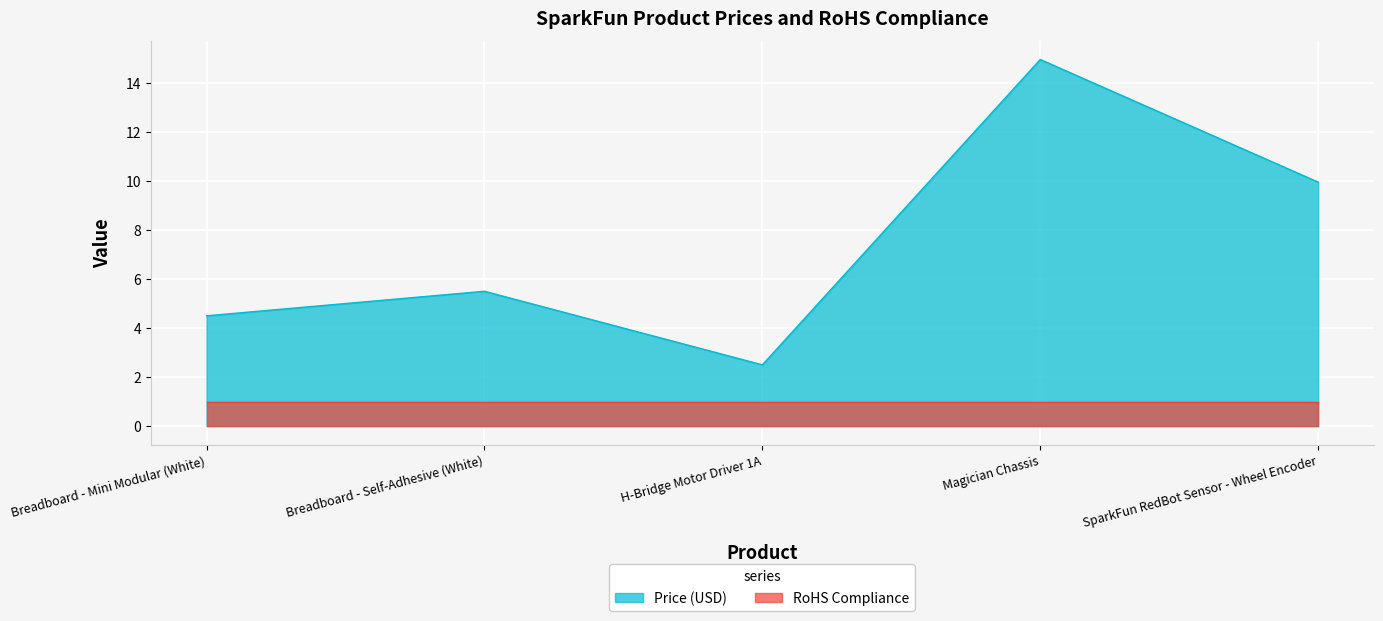

What is the difference between the values at Magician Chassis and Breadboard - Self-Adhesive (White)?

9.4